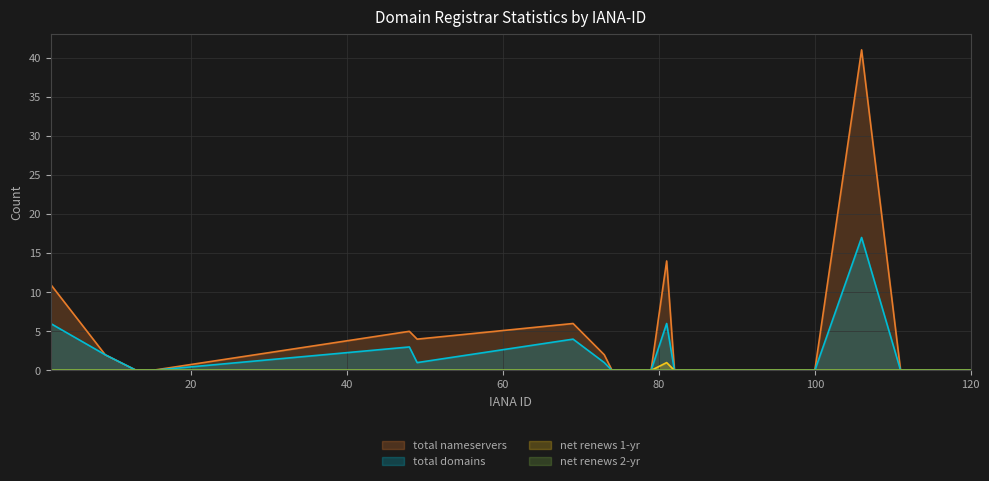

How many interior local valleys does the total-nameservers series have?

1